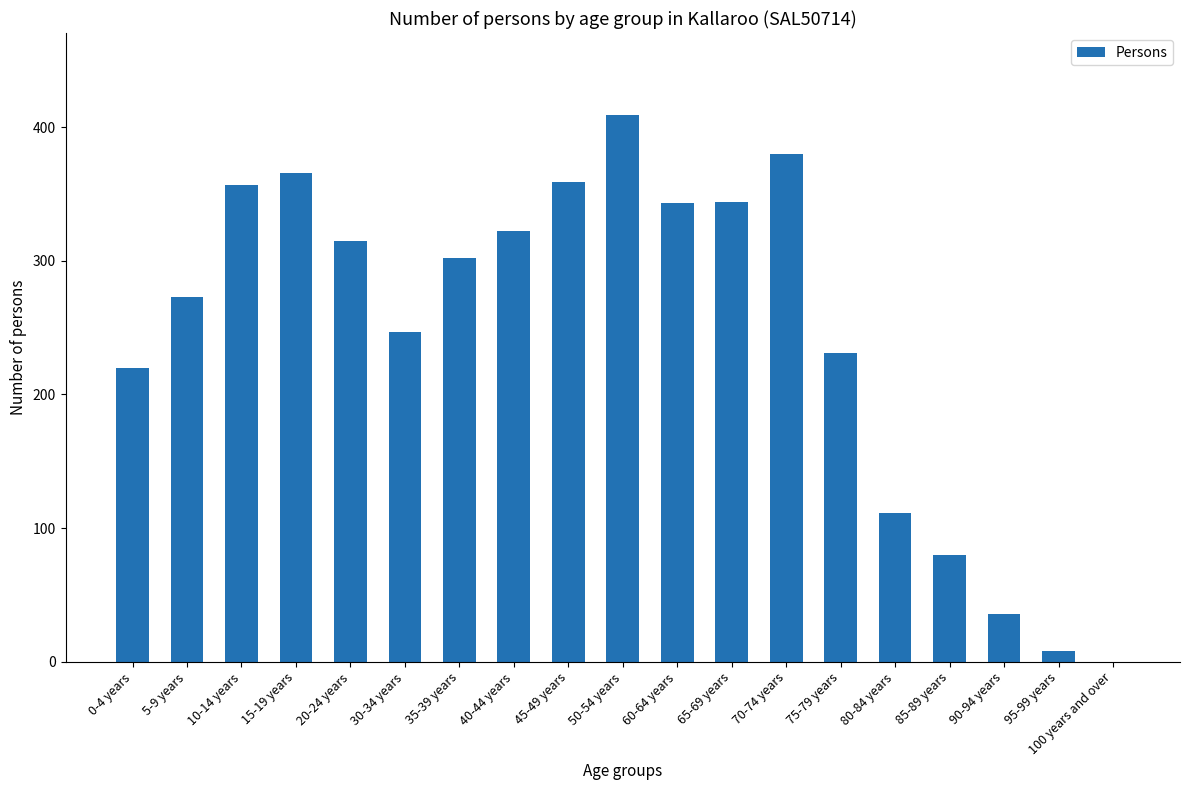

The value at 30-34 years is 165. True or false?

False